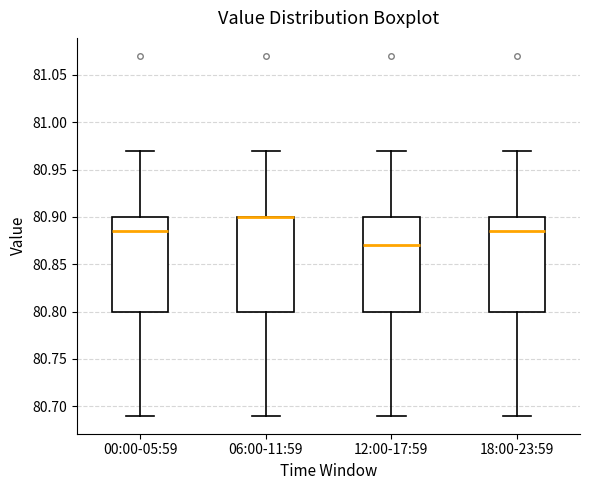

Where does the lower whisker of the box for 06:00-11:59 end on the y-axis? The values are not printed on the chart, so give them approximately, as read against the axis.

80.690